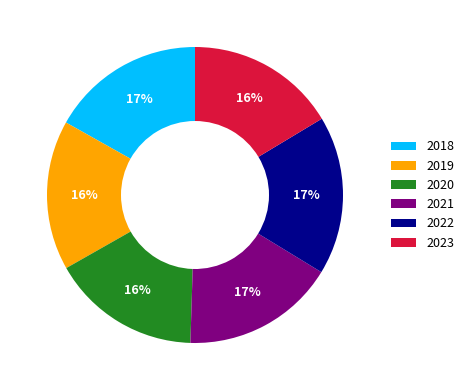

To the nearest percent, what is the difference between the largest and smallest slice percentages?

1%